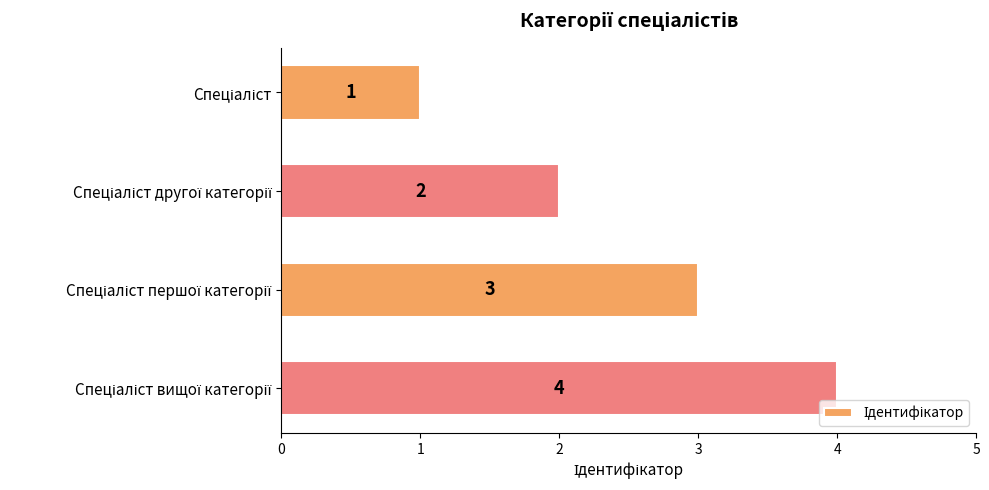

How many series are shown in this chart?

1